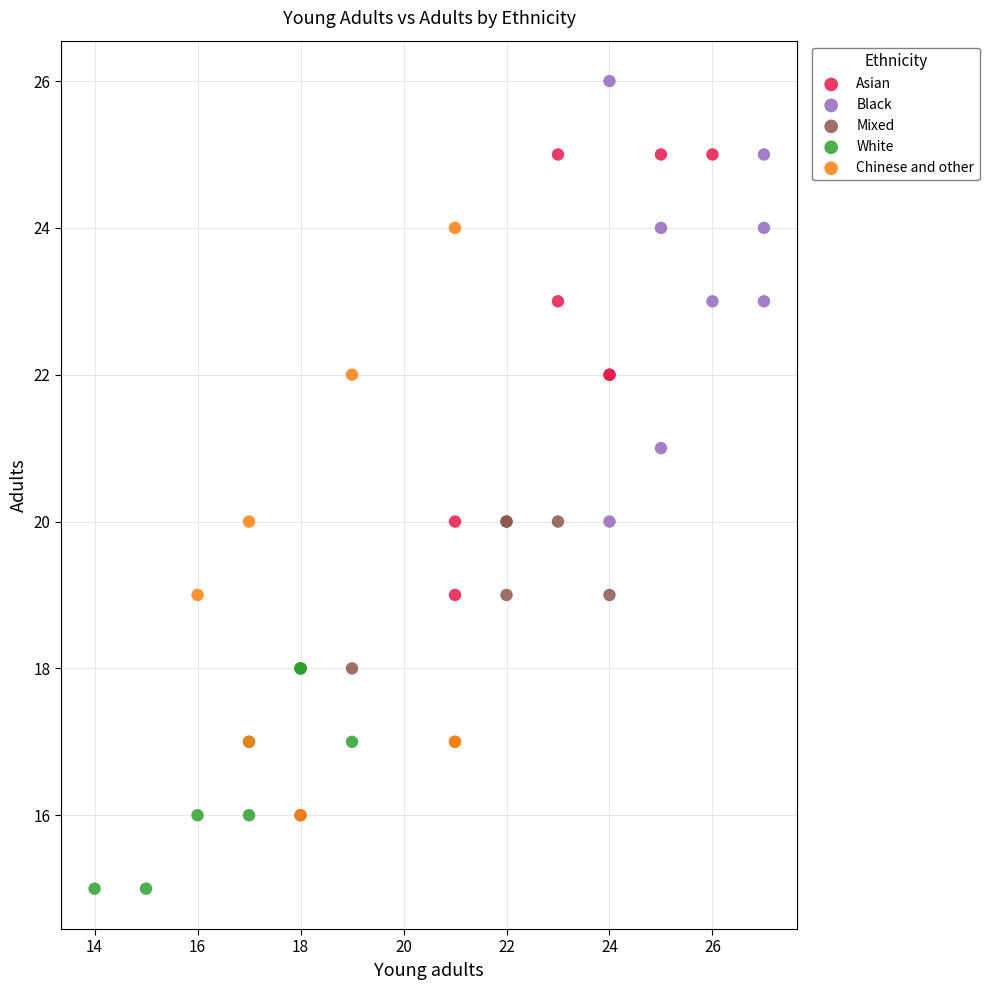

What are all the series names shown in the legend?

Asian, Black, Mixed, White, Chinese and other